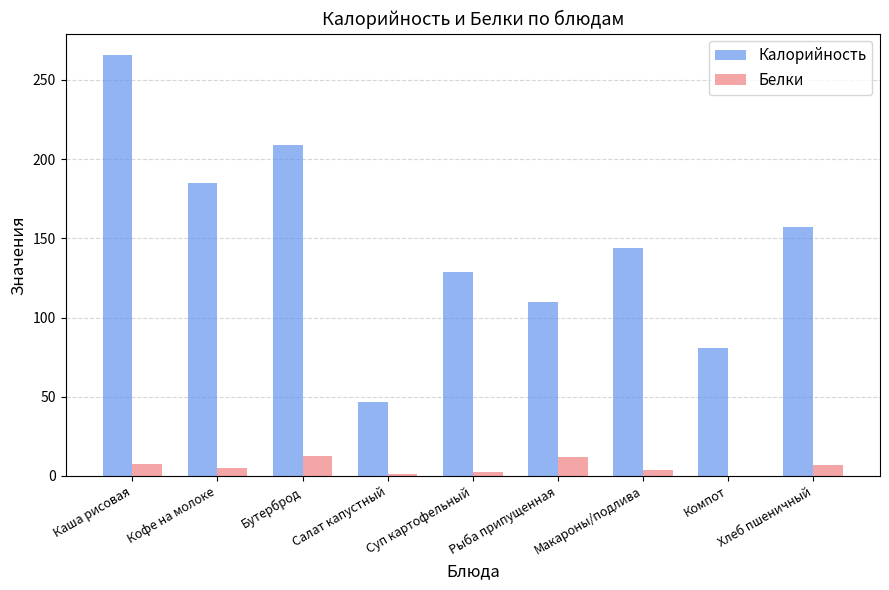

True or false: Белки has a value of 5.3 at Кофе на молоке.

True